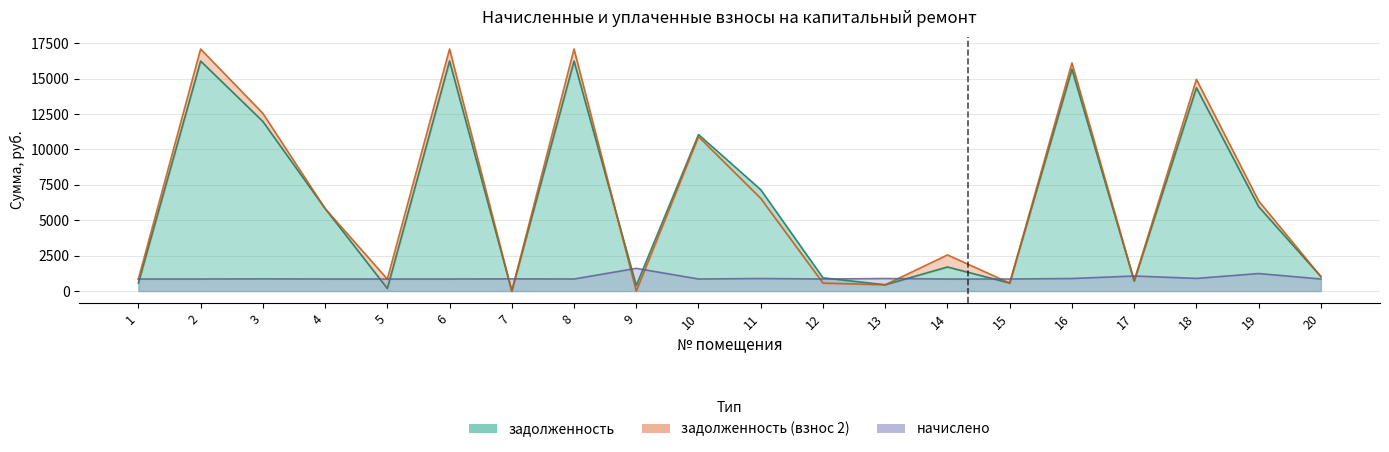

At how many categories does at least one series exceed 5480?

10